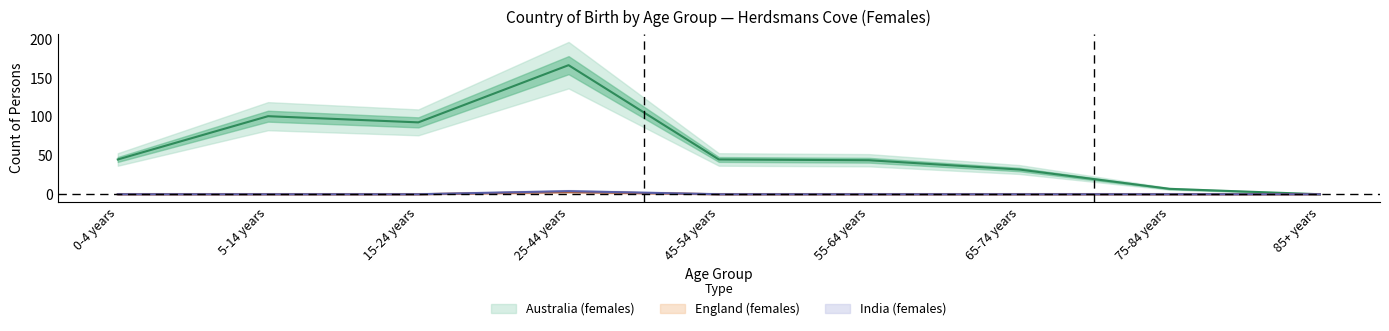

True or false: India_females and Australia_females intersect in this chart.

False